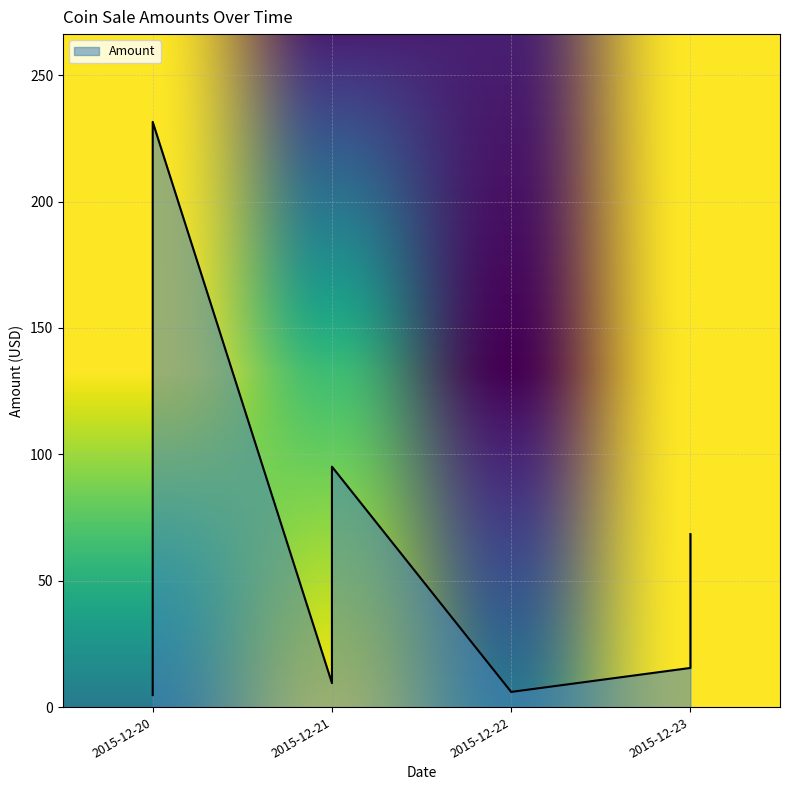

What is the approximate value at 2015-12-20?

71.0